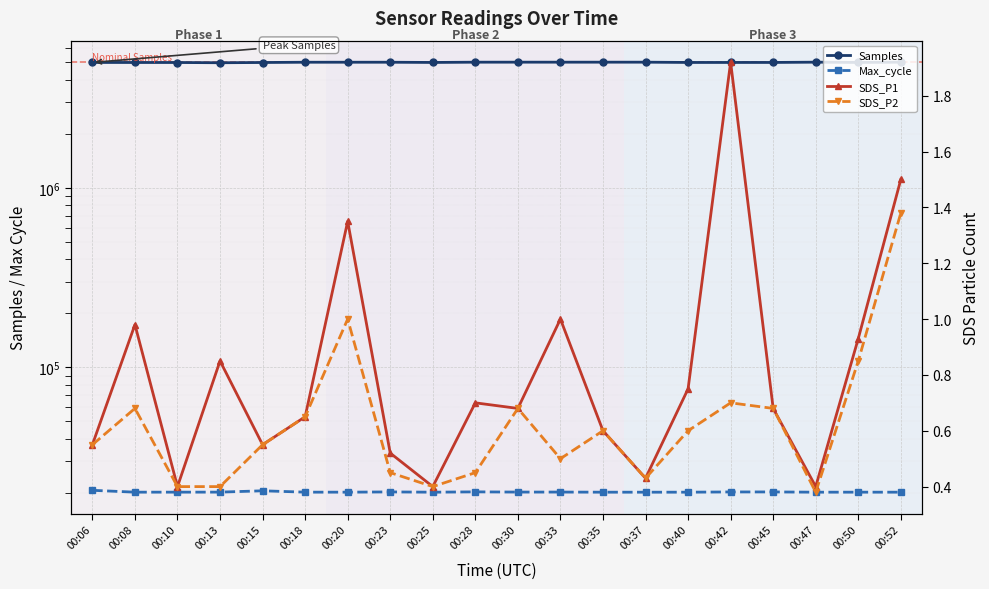

True or false: Max_cycle and Samples cross at least once.

False